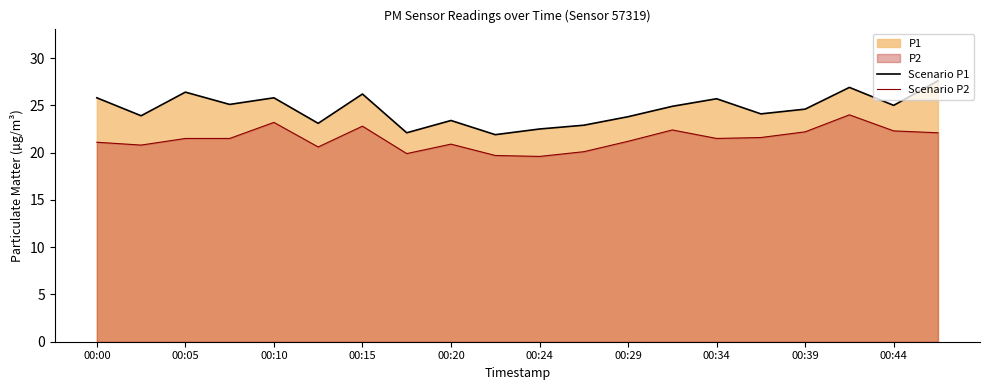

List the series in order of their overall mean, highest first.

Scenario P1, Scenario P2